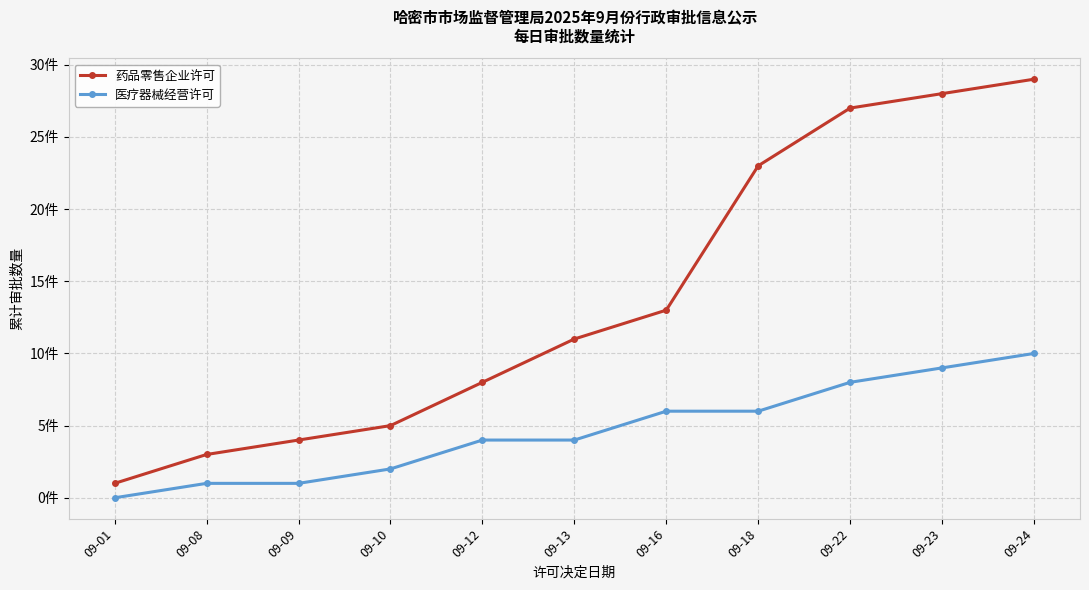

What are all the series names shown in the legend?

药品零售企业许可, 医疗器械经营许可